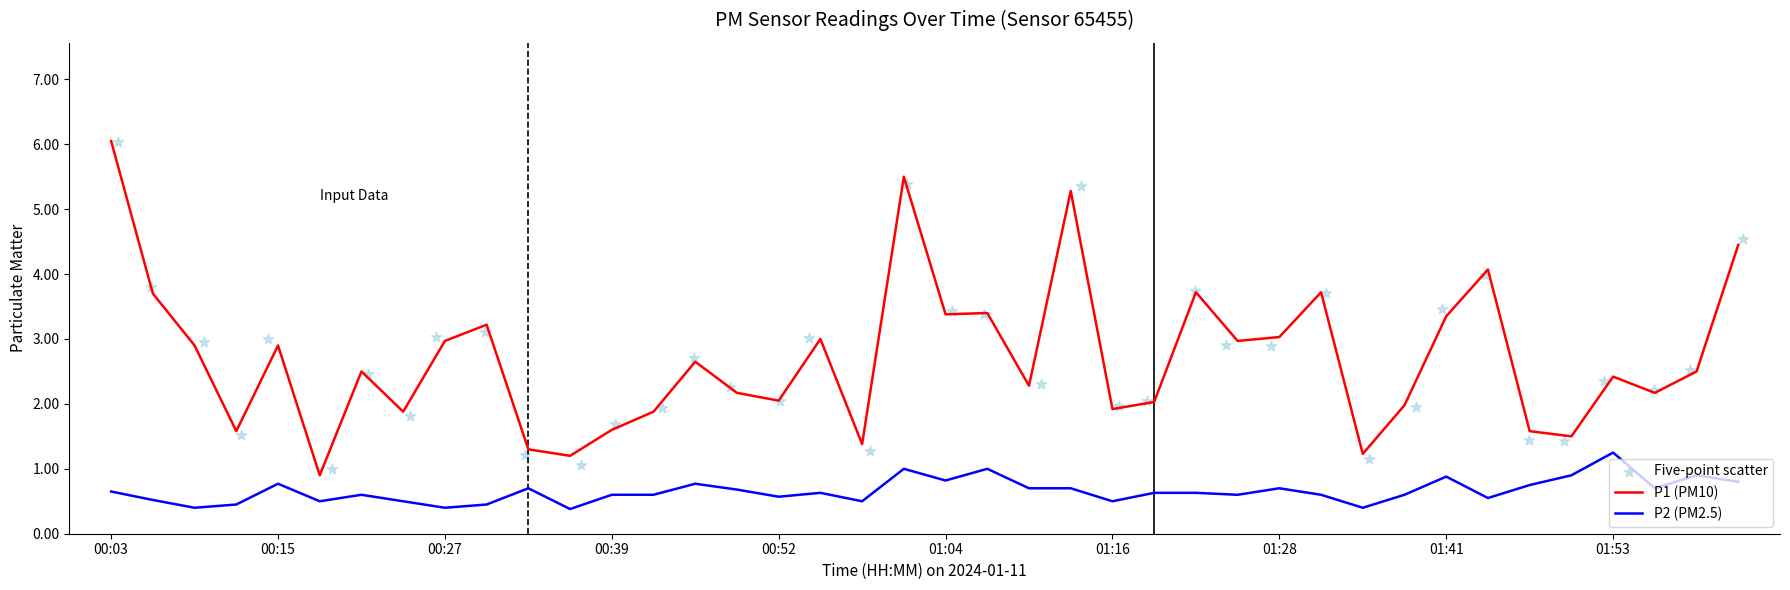

Which series has the largest total across all categories?

P1 (PM10)